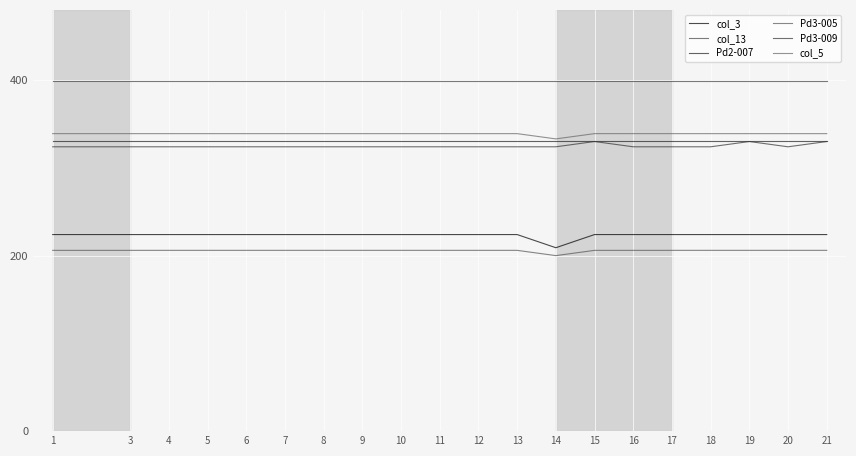

True or false: Pd2-007 and col_5 cross at least once.

False